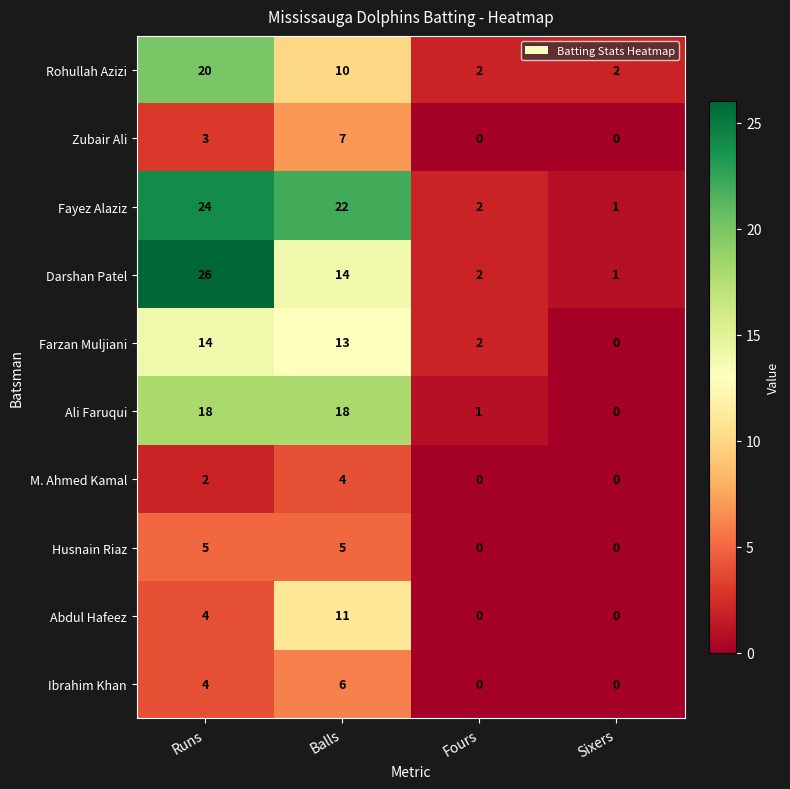

The value of Farzan Muljiani at Sixers is -7. True or false?

False